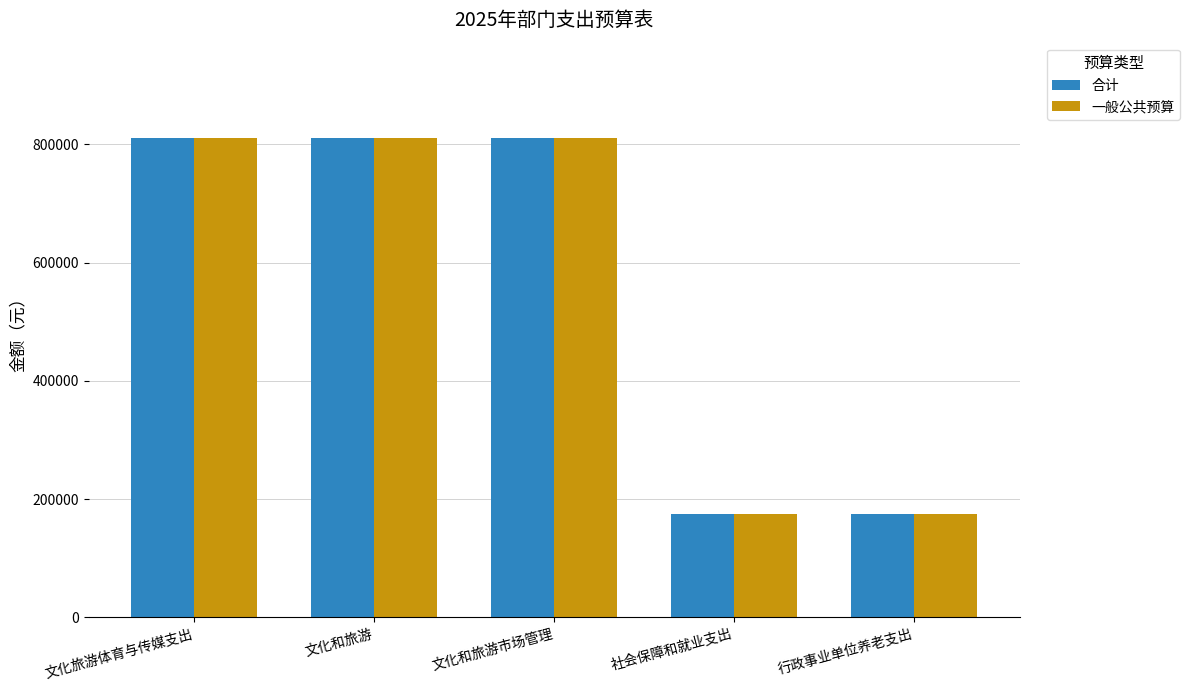

What is the lowest value of the 合计 series?

175191.4